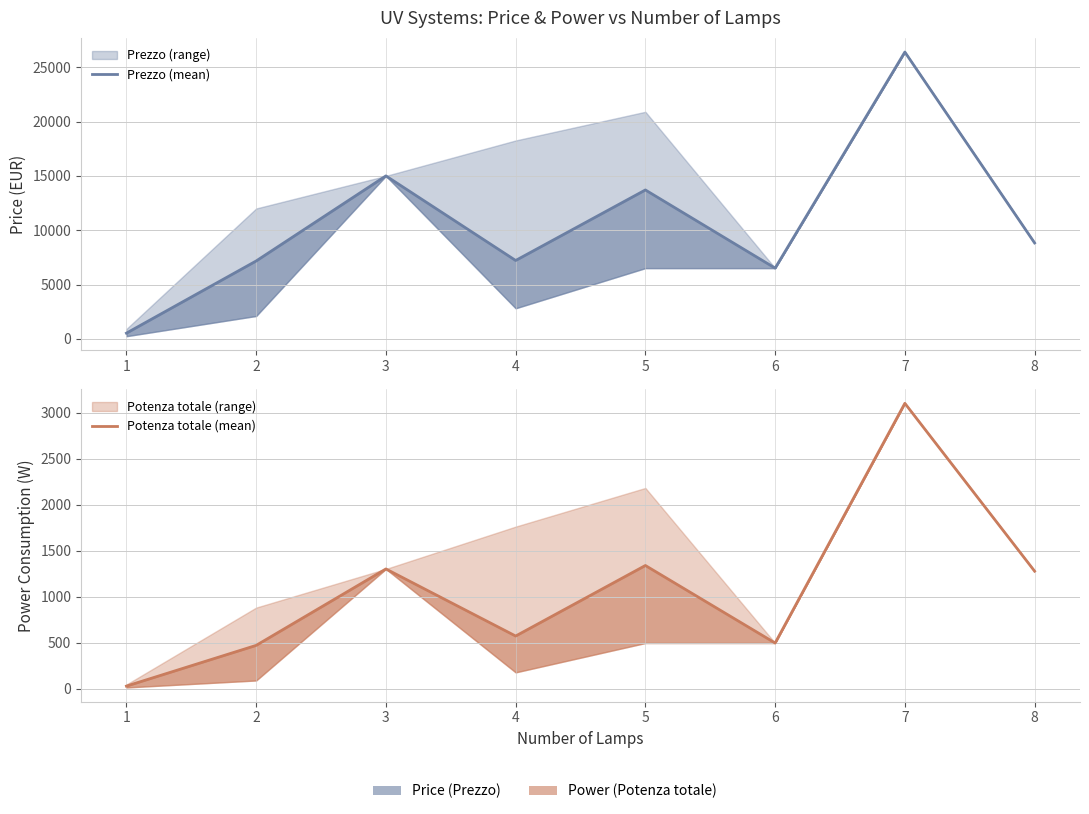

Which category has the highest value in the Potenza totale (mean) series?

7